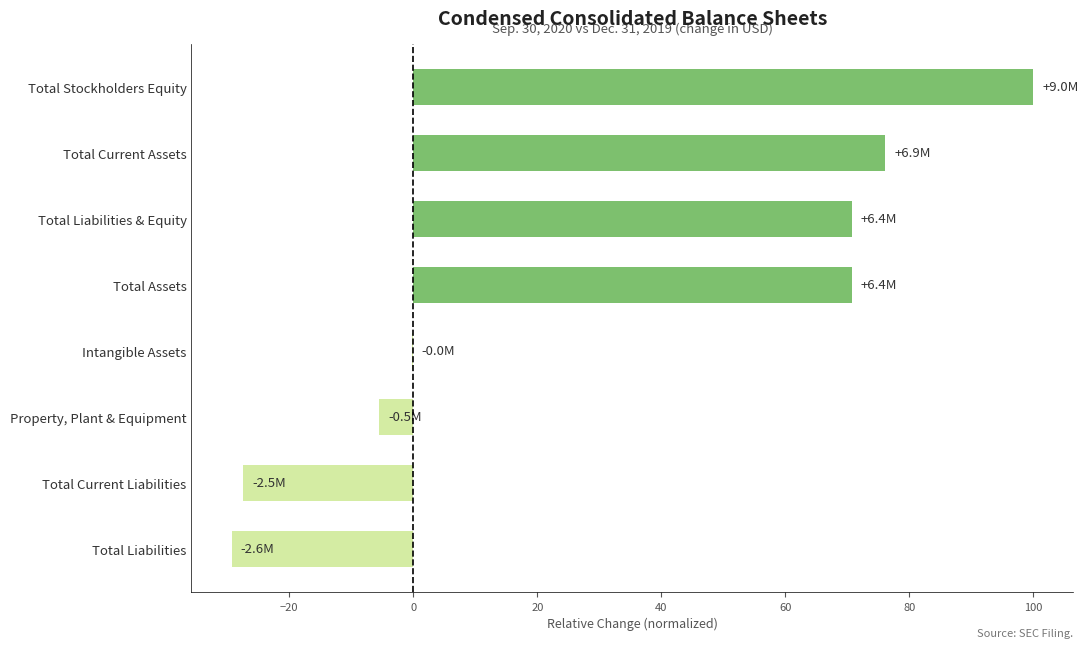

The chart shows a value of 178.6 at Total Stockholders Equity. True or false?

False